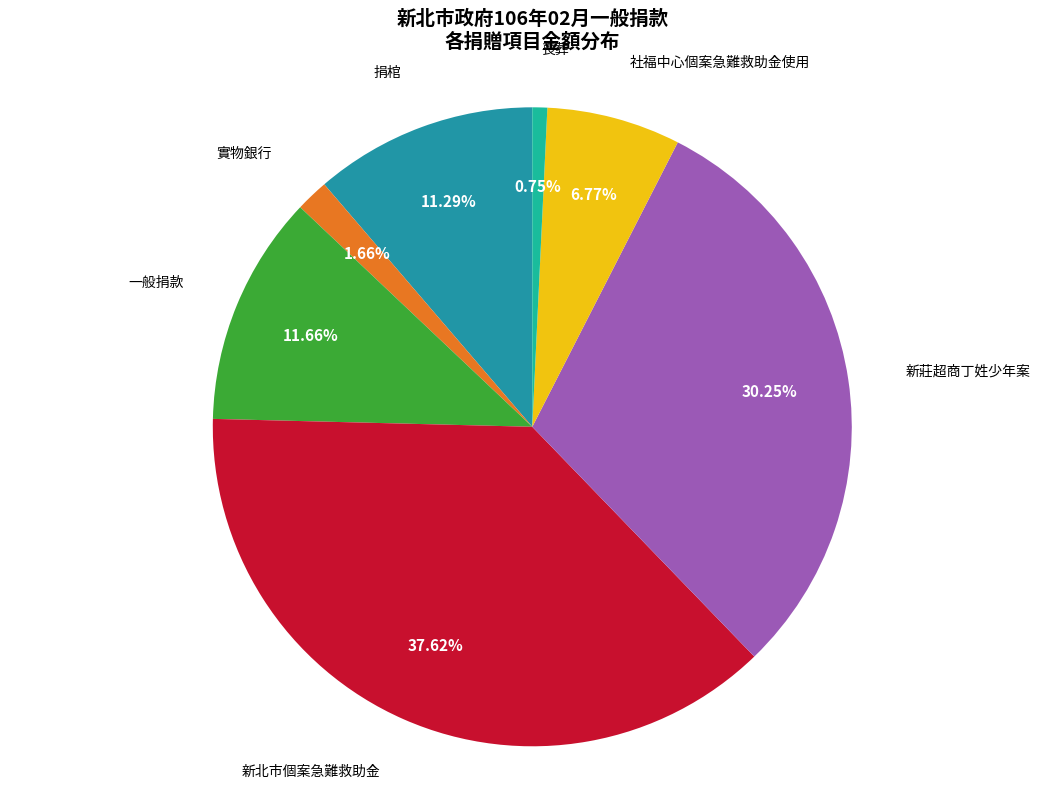

Count the number of slices in the pie.

7